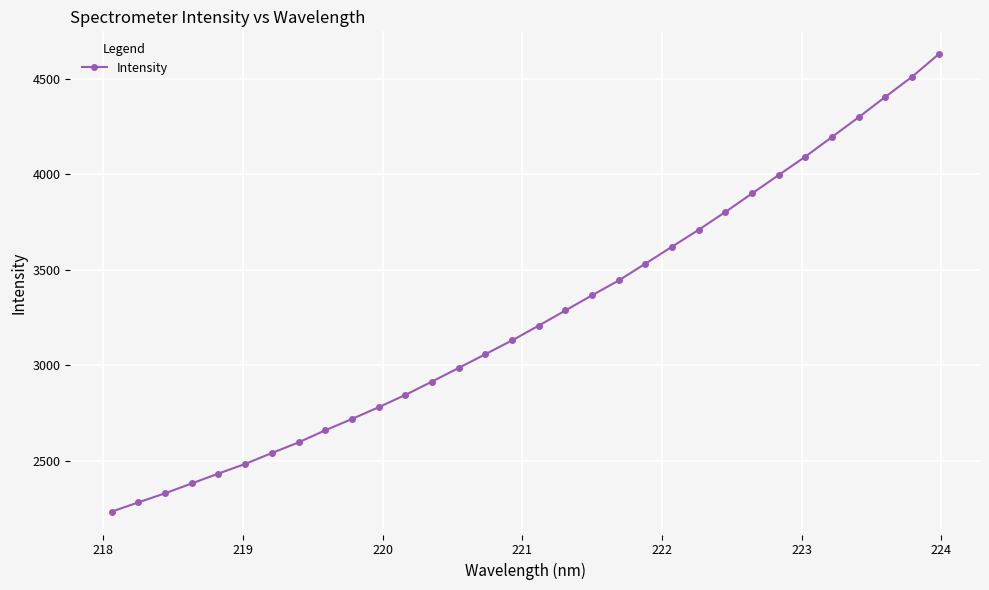

What is the difference between the second highest and second lowest values?

2229.8